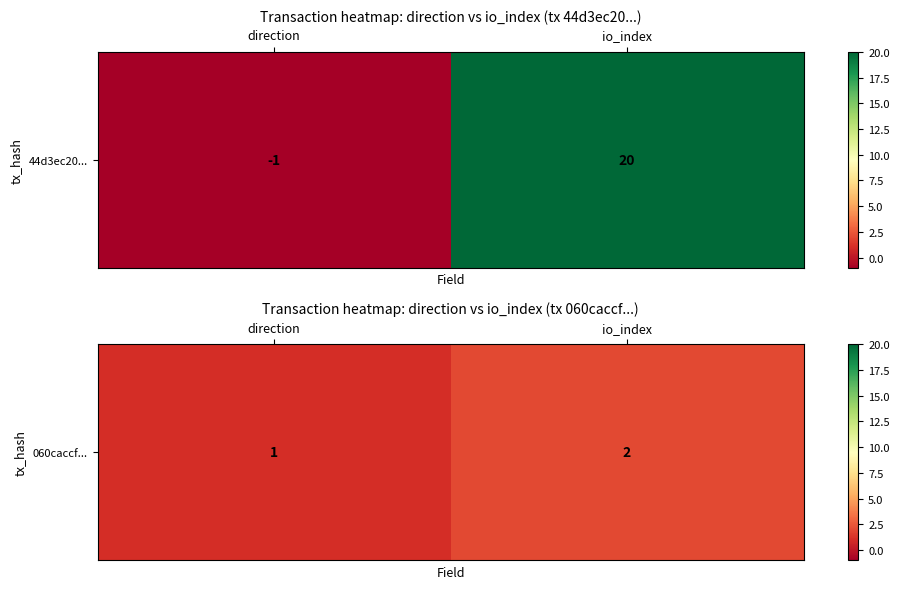

Which category has the lowest value across all series?

direction